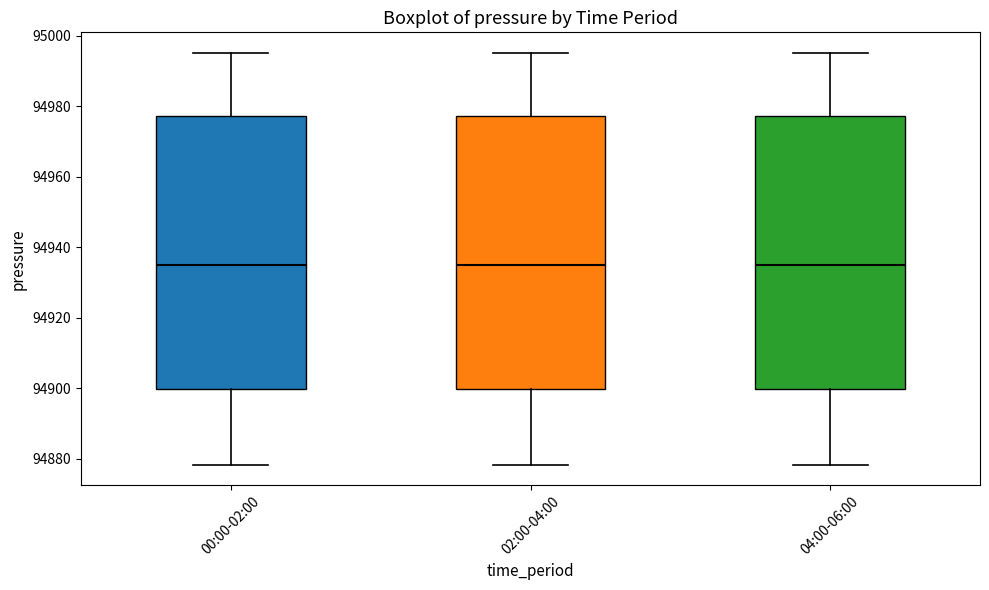

Reading left to right, transcribe this box plot: for each box, give where its median line is, the range the box spans, and where its two whiskers end, as read against the y-axis. The values are not printed on the chart, so give them approximately, as read against the axis.

00:00-02:00: median 94934, box 94900 to 94978, whiskers 94878 to 94996
02:00-04:00: median 94934, box 94900 to 94978, whiskers 94878 to 94996
04:00-06:00: median 94934, box 94900 to 94978, whiskers 94878 to 94996